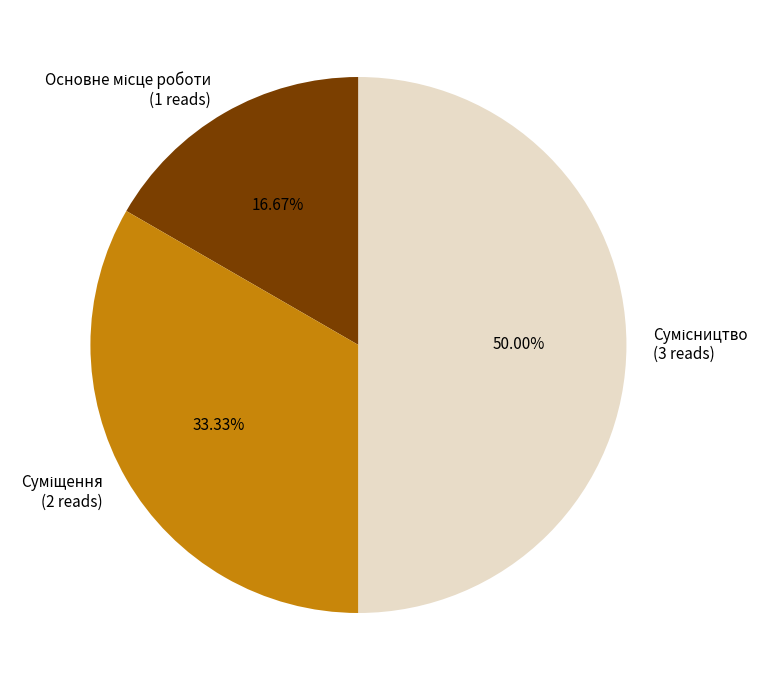

To the nearest percent, what is the combined percentage of Суміщення and Сумісництво?

83%